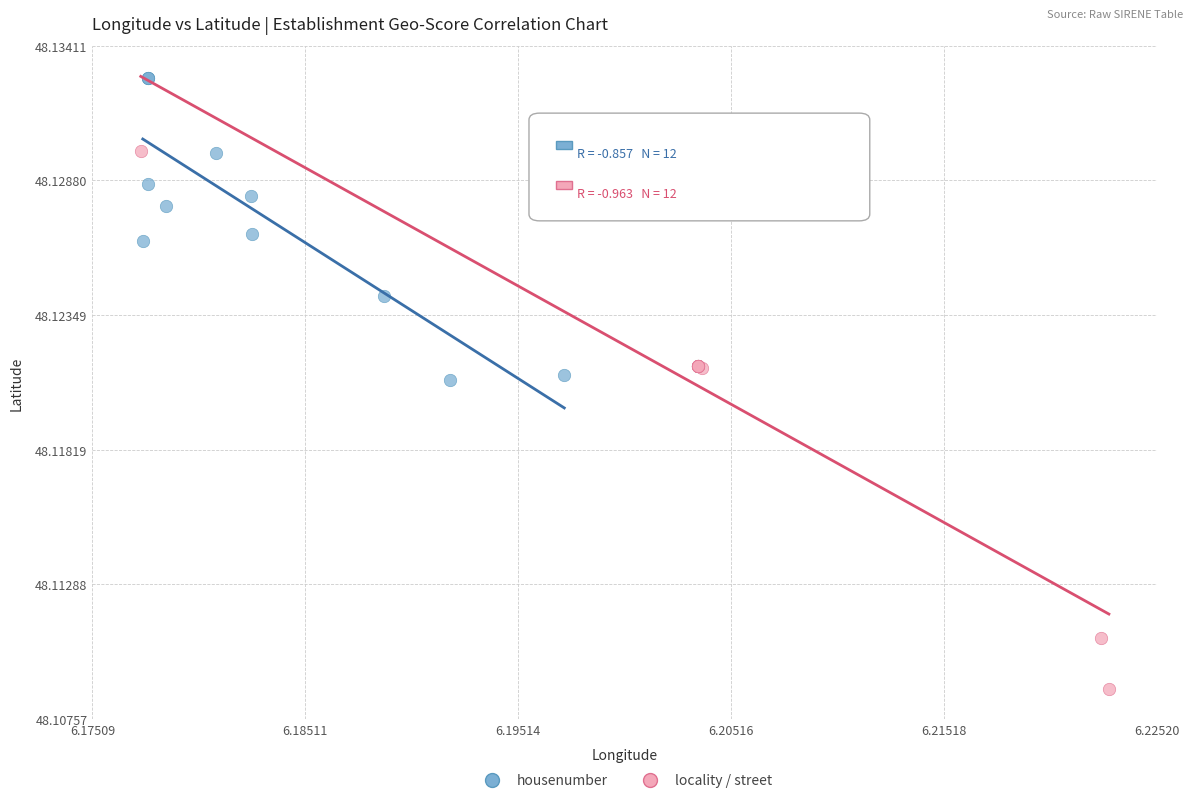

Which series contains the highest Y value?

housenumber